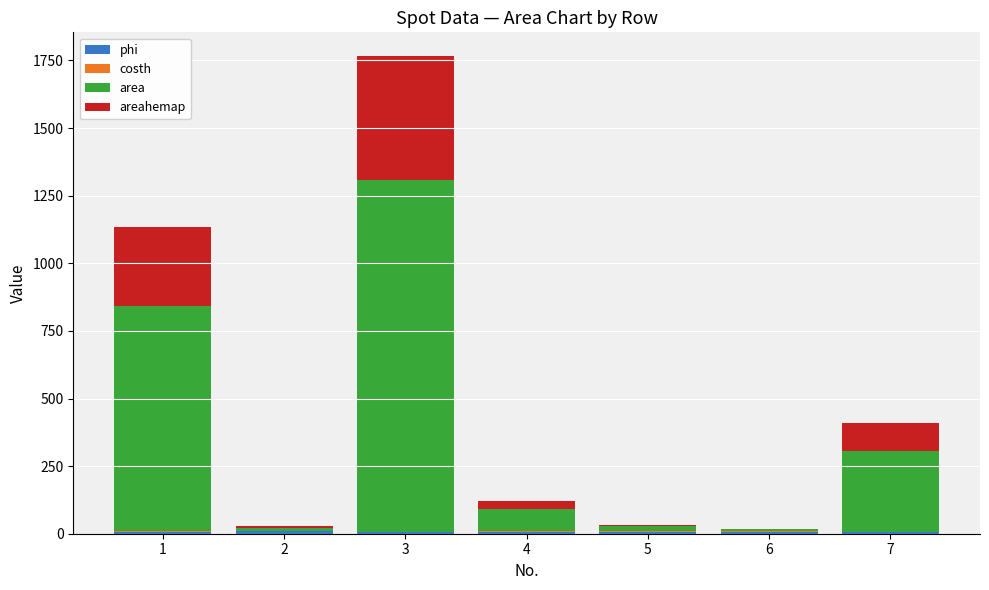

At which category is the sum across all series the highest?

3